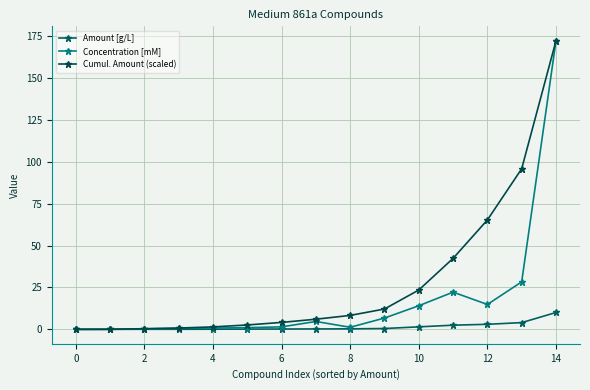

How many lines are shown in the chart?

3